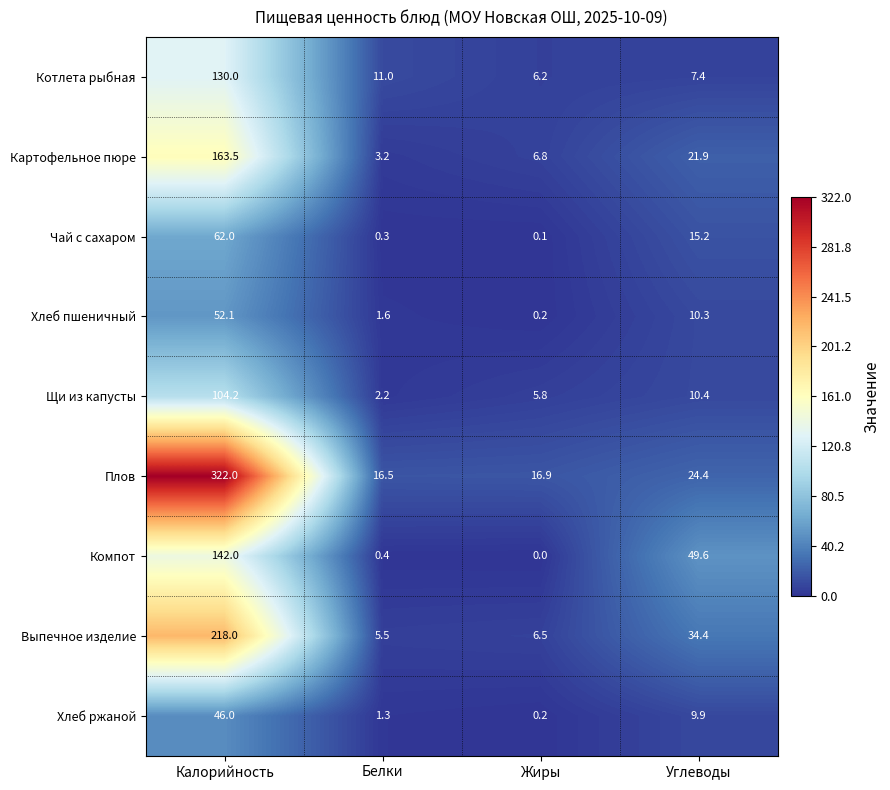

At how many categories does at least one series exceed 55?

1